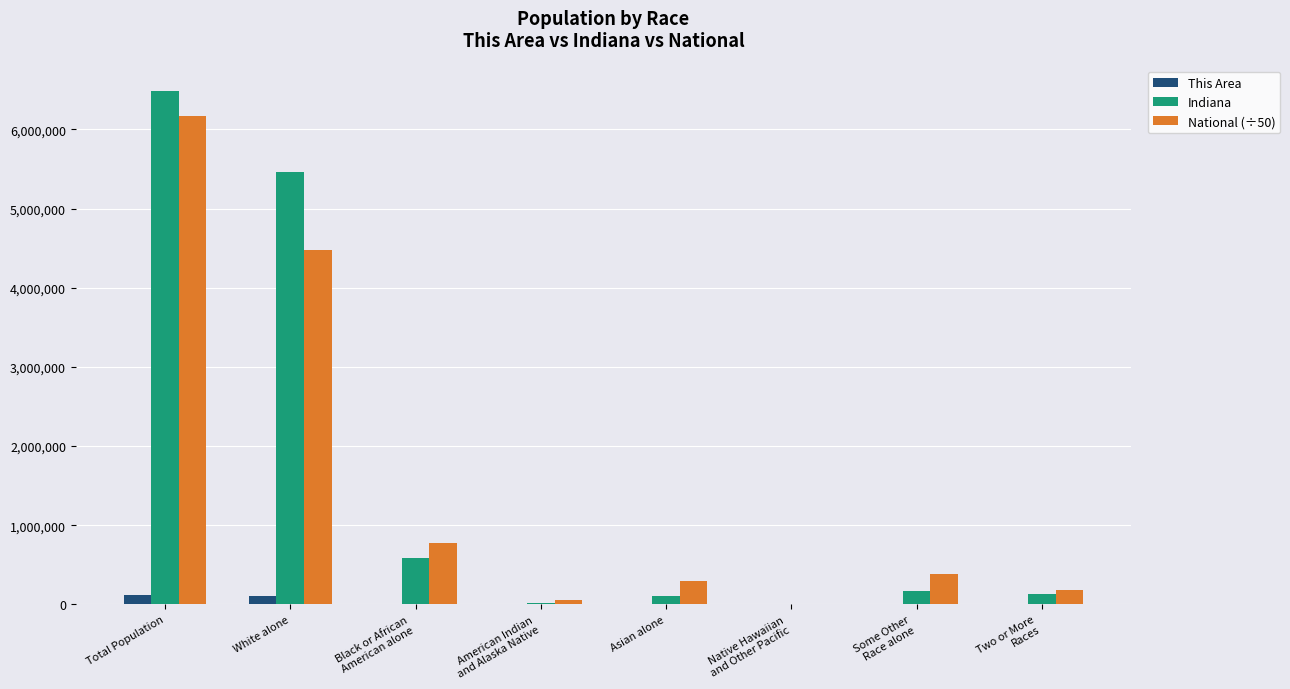

What is the sum of all National (÷50) values?

12349821.5